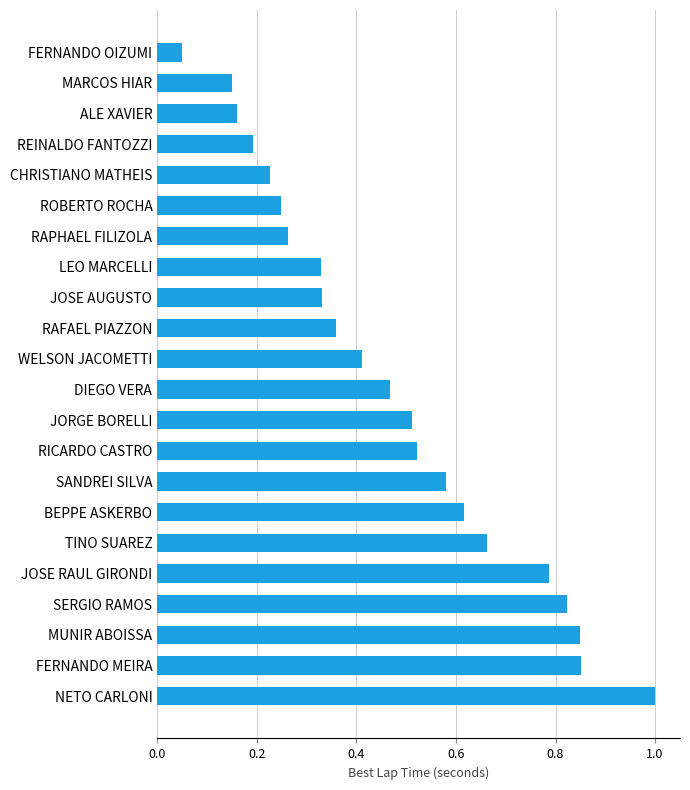

Is it true that the value at SANDREI SILVA is 0.8?

False